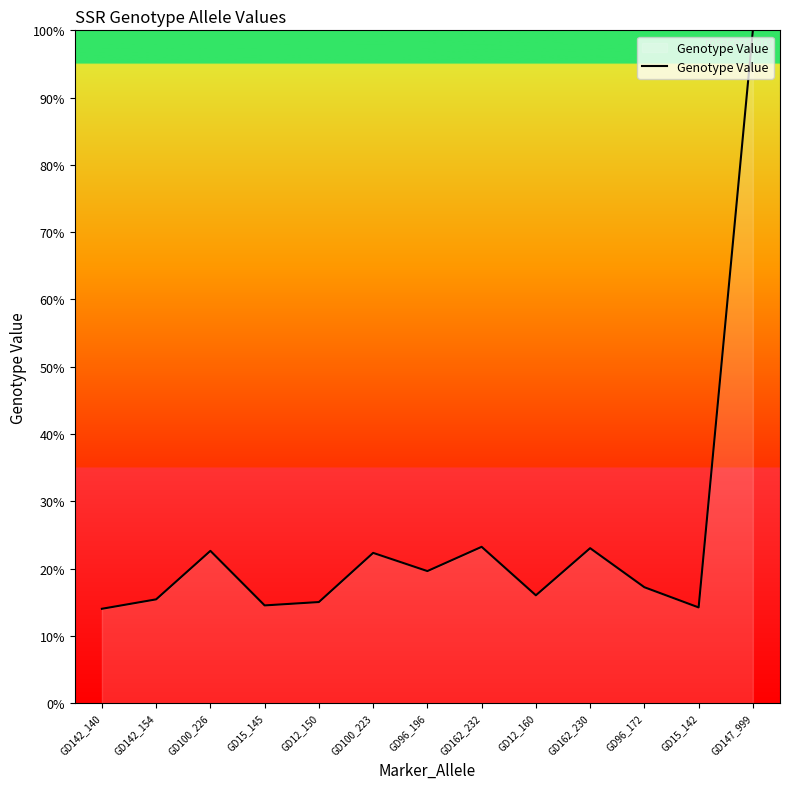

What is the change in value from GD96_196 to GD162_232?

+3.6